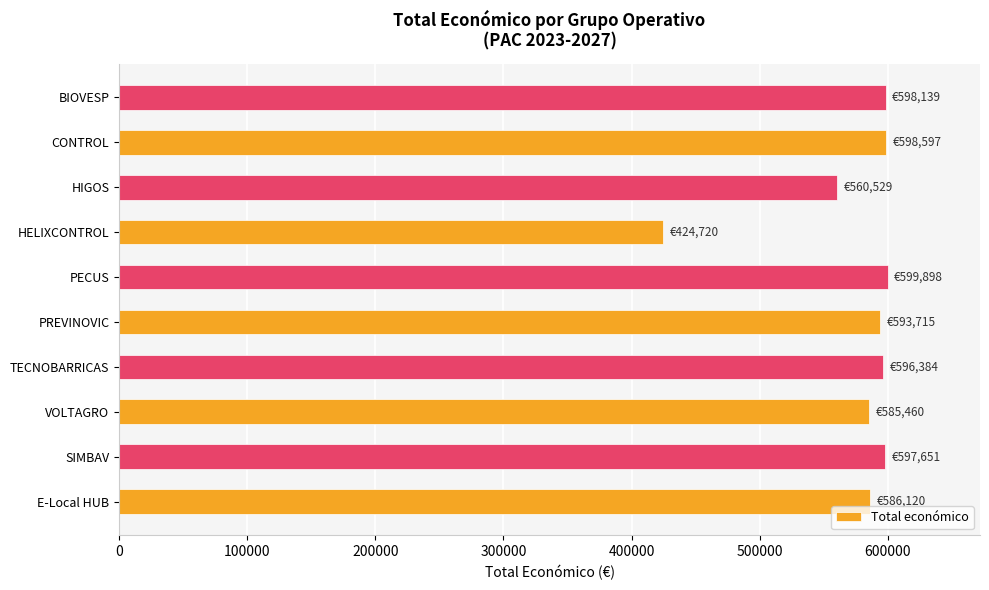

True or false: the data shows 560529 at HIGOS.

True